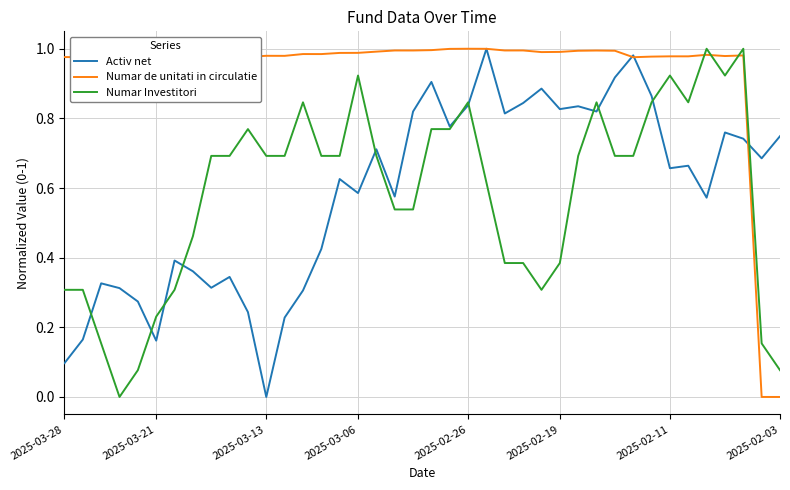

Rank the series by their maximum value, from lowest to highest.

Activ net, Numar de unitati in circulatie, Numar Investitori